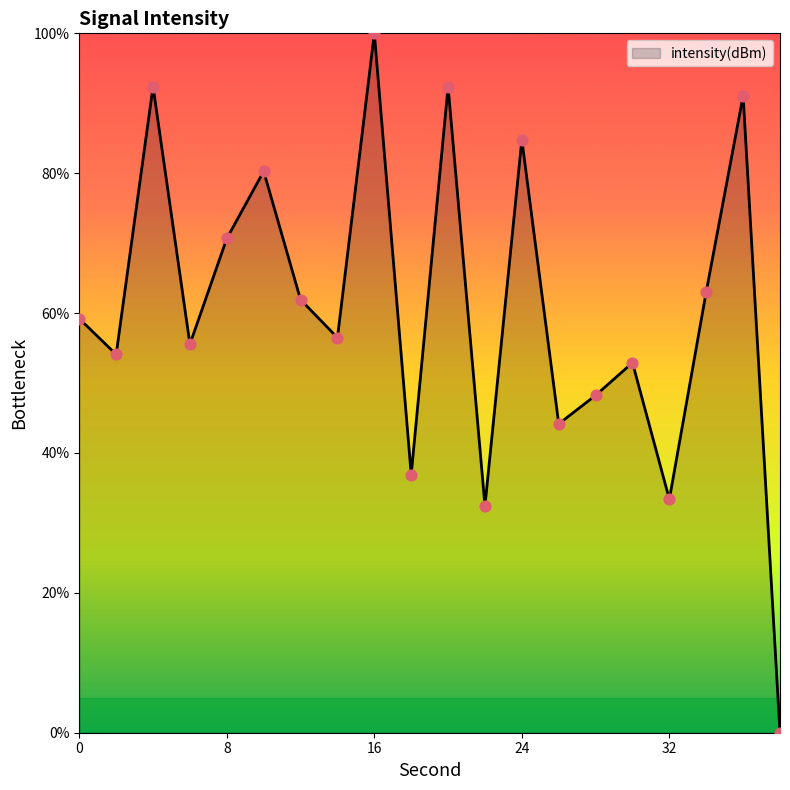

What is the difference between the maximum and minimum values?

100.0